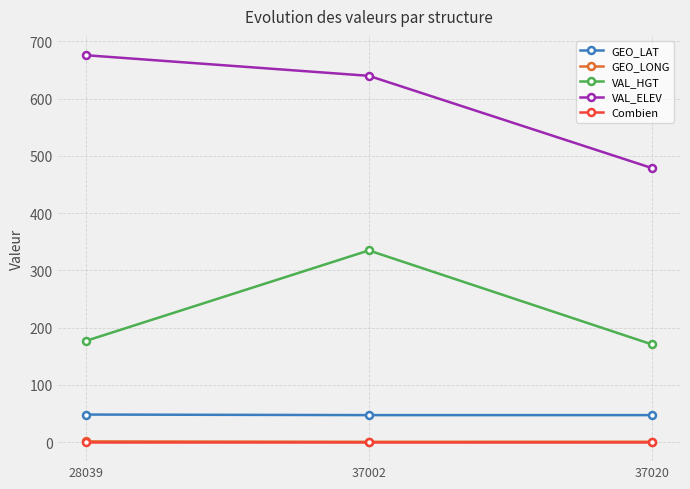

What is the sum of the GEO_LAT values at 28039 and 37002?

95.6